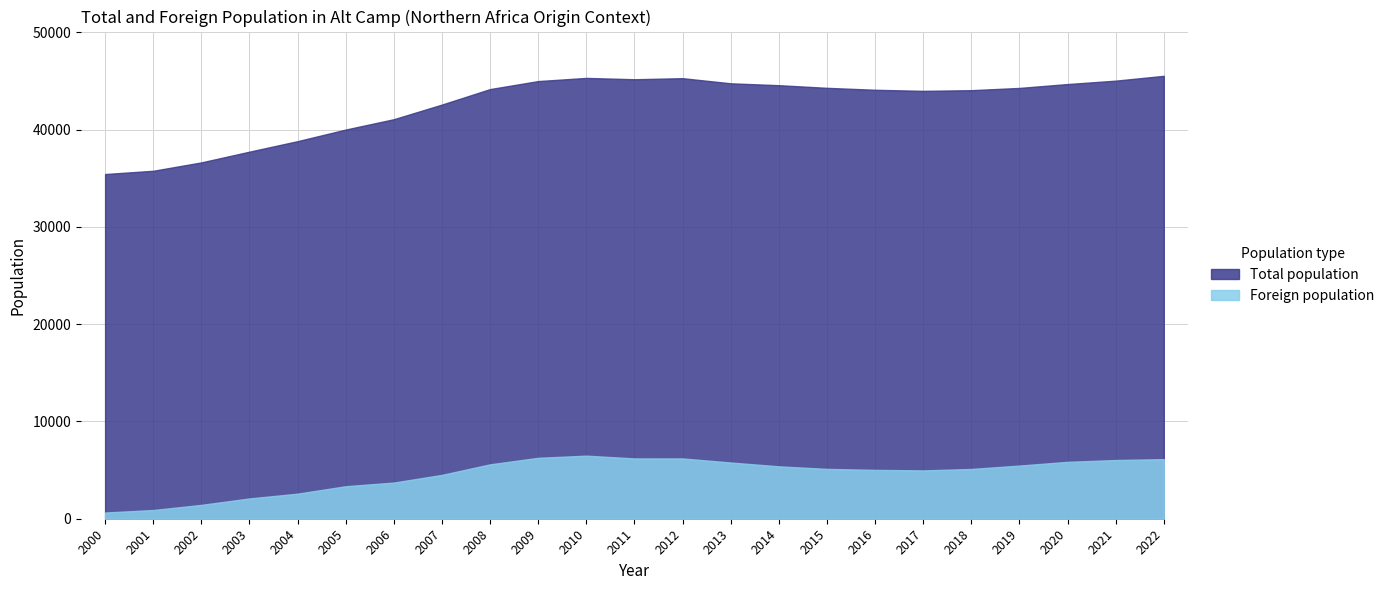

Rank the series by their average value, from highest to lowest.

Total population, Foreign population